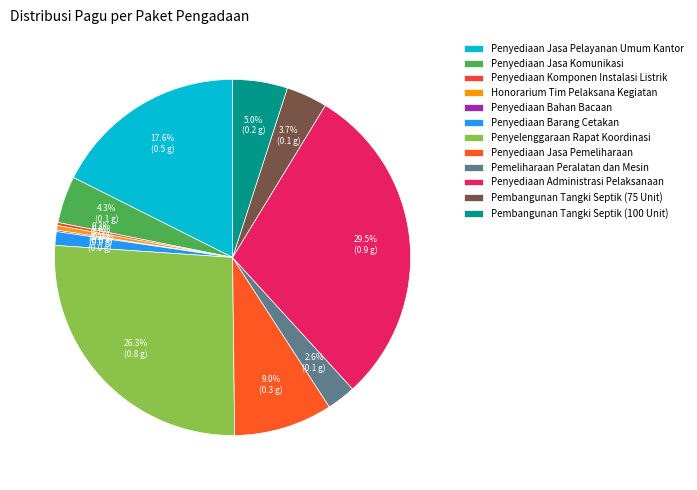

To the nearest percent, what percentage of the pie is Pembangunan Tangki Septik (75 Unit)?

4%